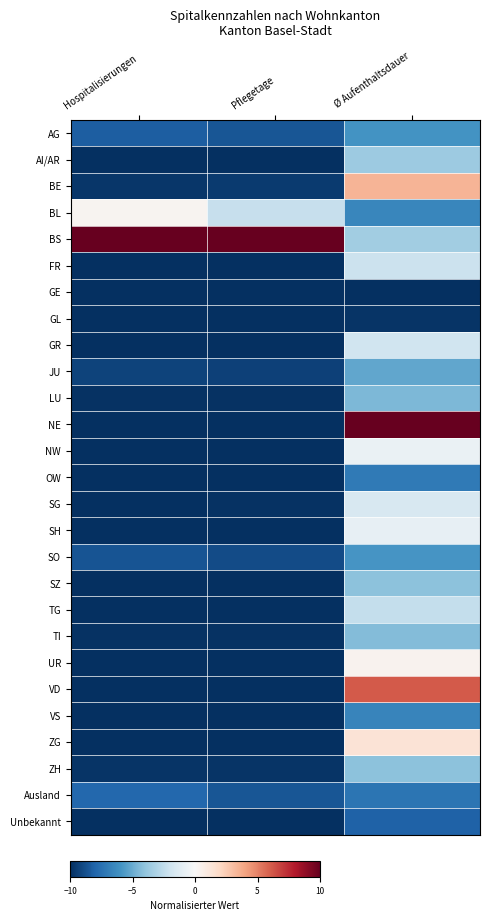

Which series has the largest total across all categories?

BS